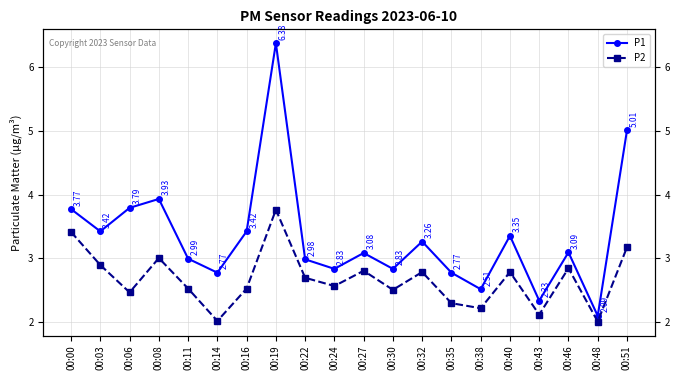

Where is the first local minimum for P2?

00:06